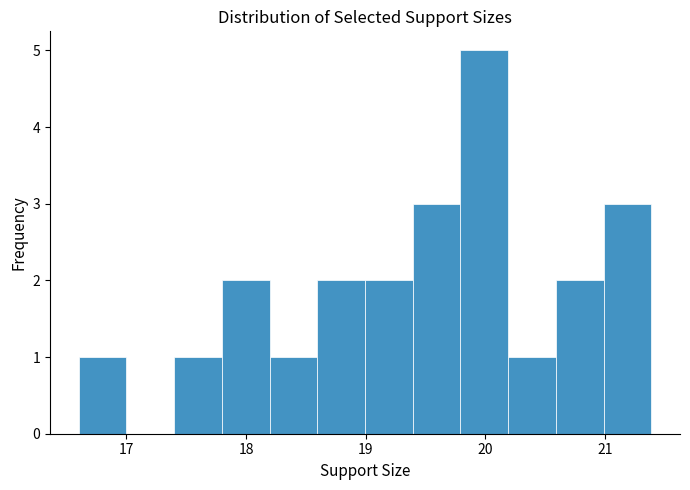

Around what value on the x-axis is the tallest bar? Give the approximate position of its centre, as read against the axis.

20.0